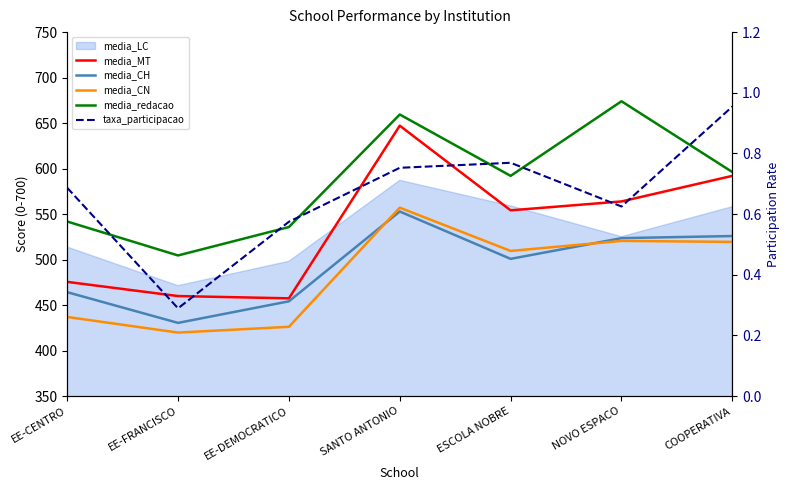

Reading right to left, what are all the values shown in this chart?

media_MT: COOPERATIVA=592.0	NOVO ESPACO=563.9	ESCOLA NOBRE=554.1	SANTO ANTONIO=647.2	EE-DEMOCRATICO=457.4	EE-FRANCISCO=459.9	EE-CENTRO=475.5
media_CH: COOPERATIVA=525.9	NOVO ESPACO=523.6	ESCOLA NOBRE=500.8	SANTO ANTONIO=552.8	EE-DEMOCRATICO=454.1	EE-FRANCISCO=430.4	EE-CENTRO=464.2
media_CN: COOPERATIVA=519.4	NOVO ESPACO=520.5	ESCOLA NOBRE=509.5	SANTO ANTONIO=557.0	EE-DEMOCRATICO=426.1	EE-FRANCISCO=419.8	EE-CENTRO=436.9
media_redacao: COOPERATIVA=596.2	NOVO ESPACO=674.0	ESCOLA NOBRE=592.0	SANTO ANTONIO=659.5	EE-DEMOCRATICO=535.8	EE-FRANCISCO=504.5	EE-CENTRO=541.8
taxa_participacao: COOPERATIVA=1.0	NOVO ESPACO=0.6	ESCOLA NOBRE=0.8	SANTO ANTONIO=0.8	EE-DEMOCRATICO=0.6	EE-FRANCISCO=0.3	EE-CENTRO=0.7